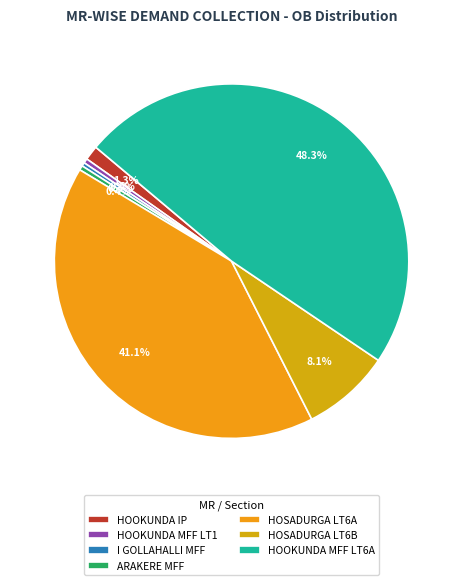

The HOOKUNDA MFF LT1 slice represents 10% of the pie. True or false?

False